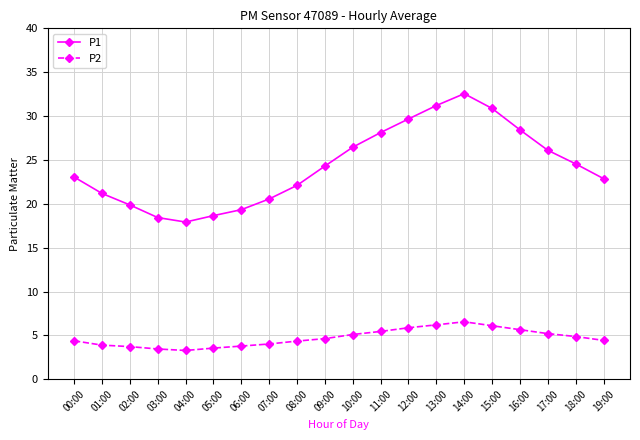

True or false: P2 and P1 cross at least once.

False